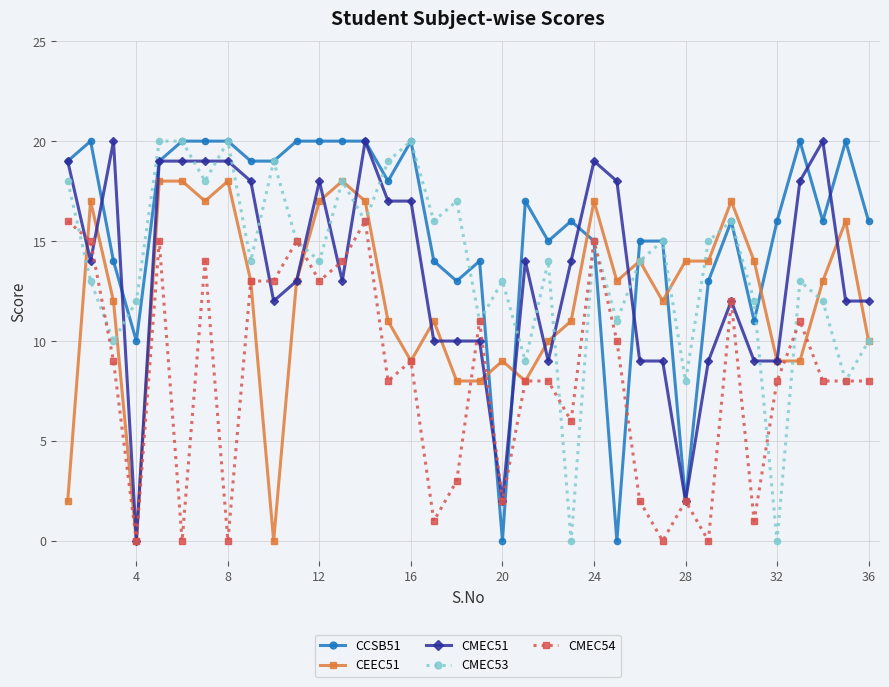

Which series has the largest total across all categories?

CCSB51